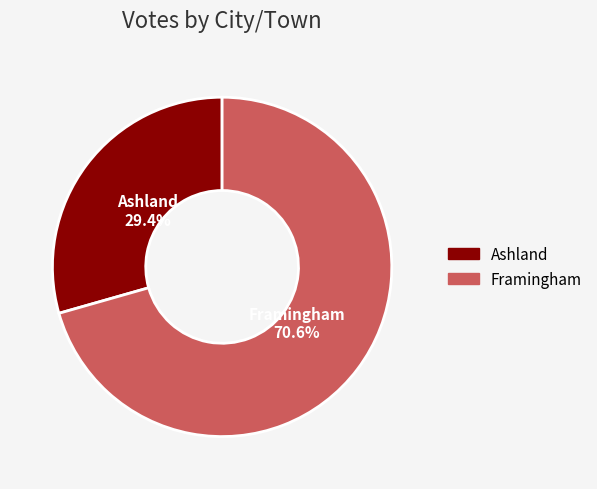

Is it true that Ashland is 29% of the pie?

True